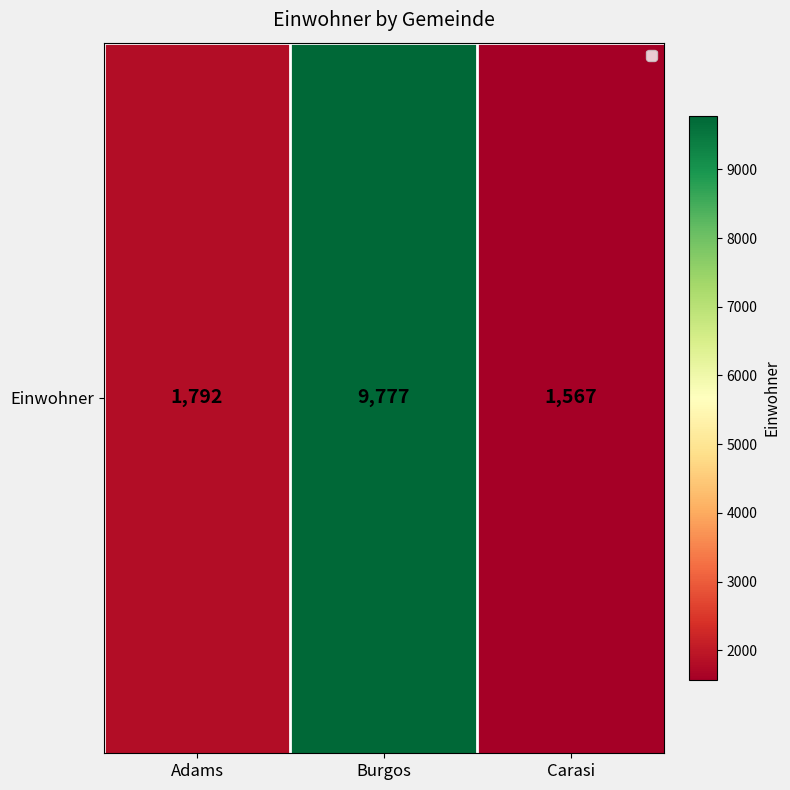

What is the average value?

4379